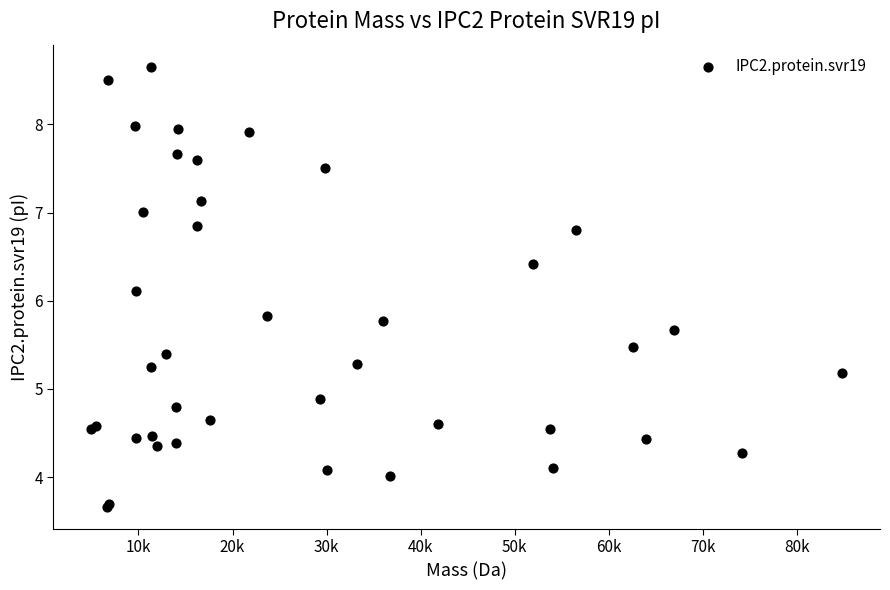

What Y value in the scatter plot is closest to 6?

6.1